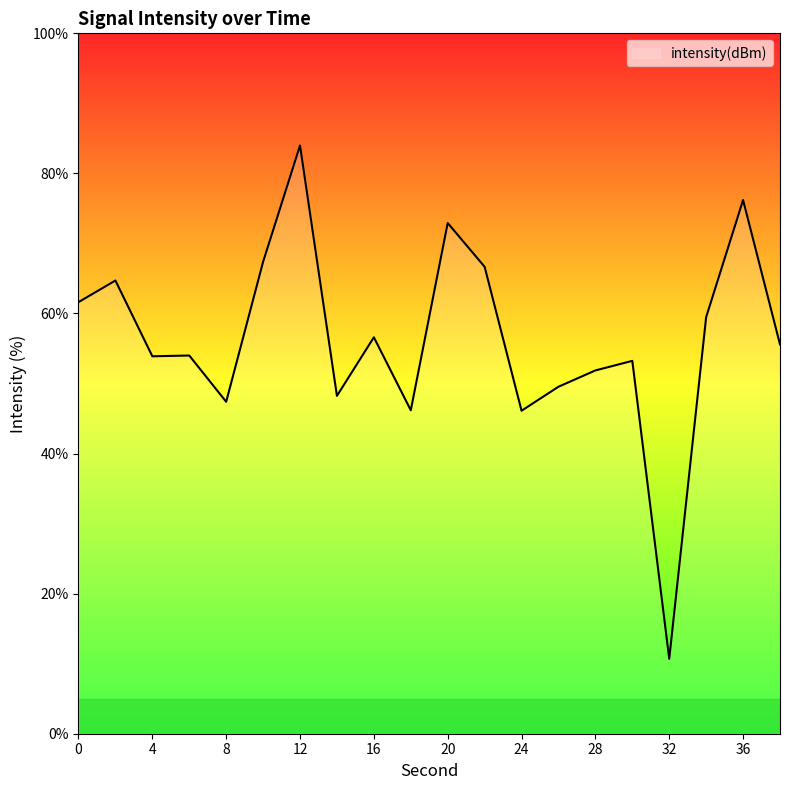

What is the maximum value shown in the chart?

84.0